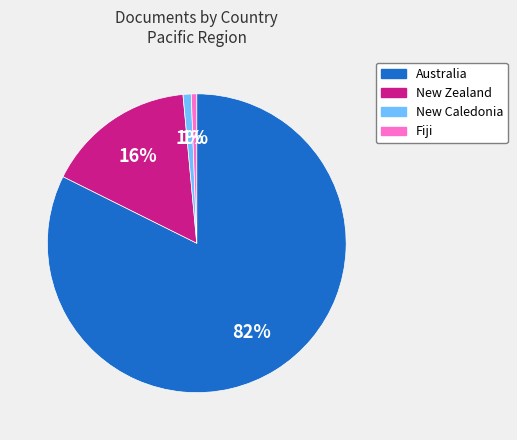

Which has a higher value, Australia or Fiji?

Australia